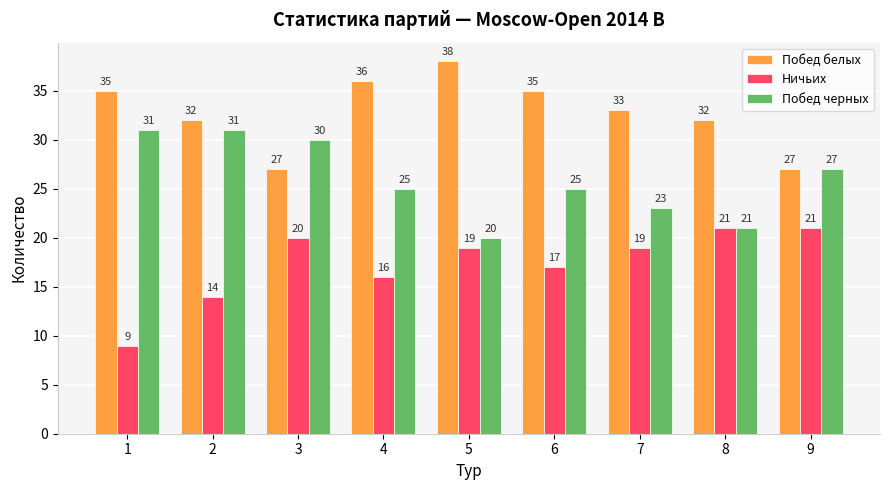

Are the bars horizontal?

No